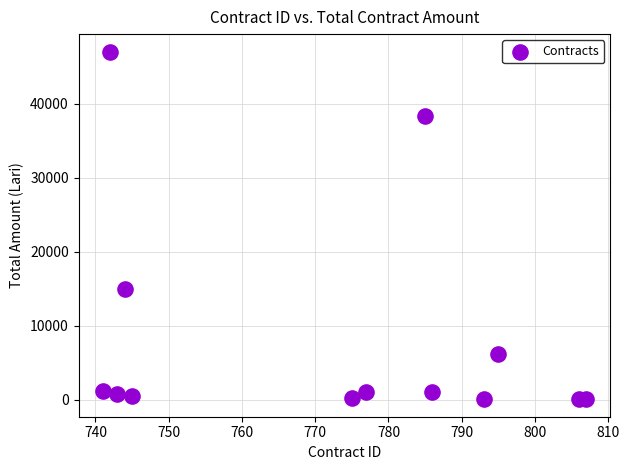

What is the range of X values (max minus min)?

66.0